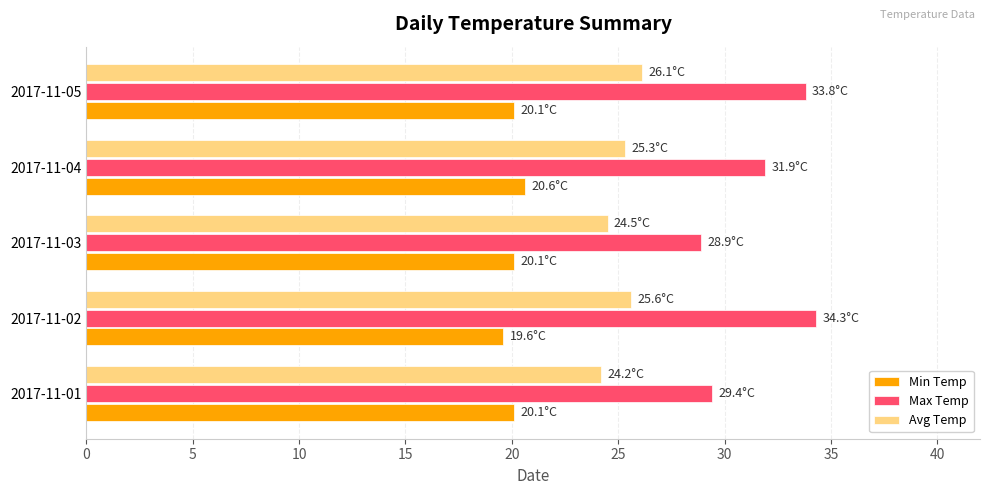

At 2017-11-04, list the series in order from smallest to largest.

Min Temp, Avg Temp, Max Temp